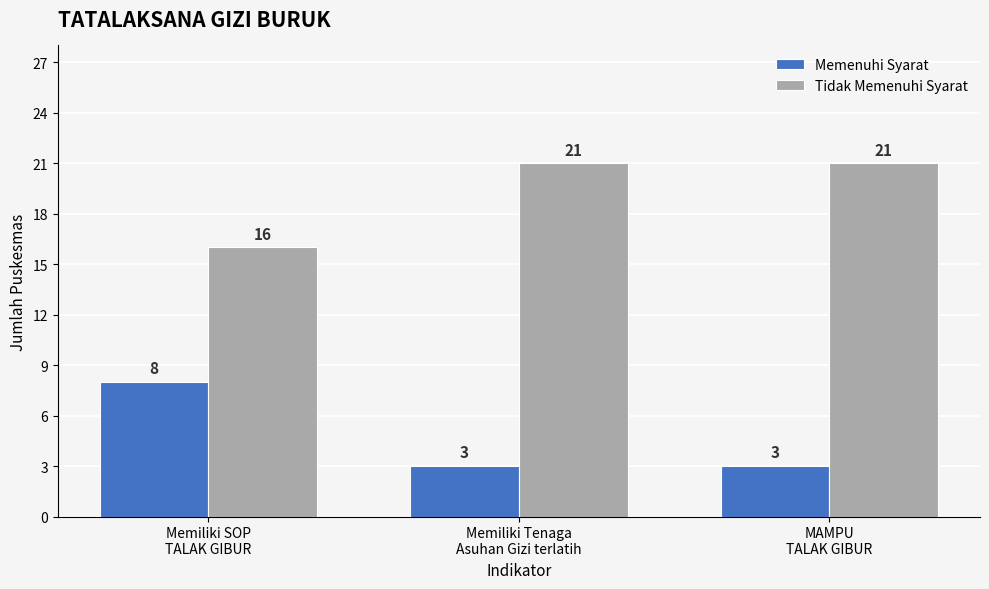

Reading left to right, list all the values displayed in this chart.

Memenuhi Syarat: Memiliki SOP
TALAK GIBUR=8	Memiliki Tenaga
Asuhan Gizi terlatih=3	MAMPU
TALAK GIBUR=3
Tidak Memenuhi Syarat: Memiliki SOP
TALAK GIBUR=16	Memiliki Tenaga
Asuhan Gizi terlatih=21	MAMPU
TALAK GIBUR=21